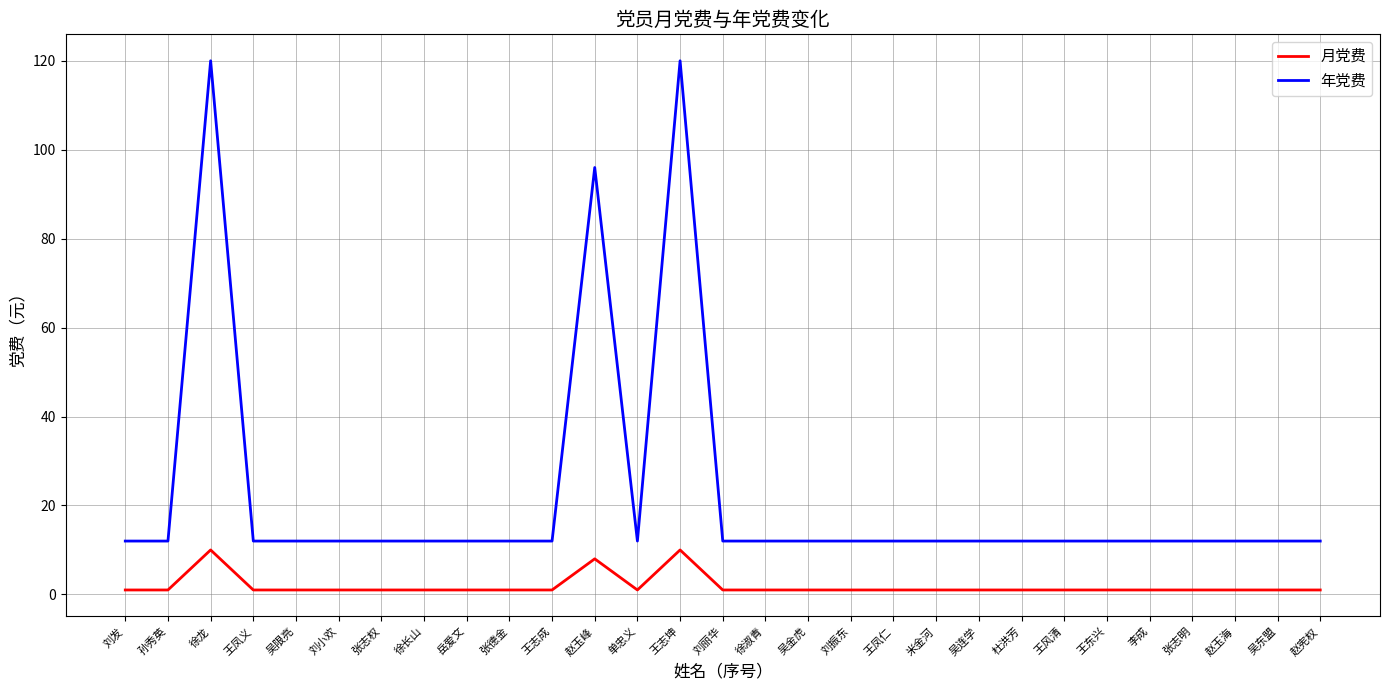

Reading left to right, transcribe all the data shown in this chart.

月党费: 1	1	10	1	1	1	1	1	1	1	1	8	1	10	1	1	1	1	1	1	1	1	1	1	1	1	1	1	1
年党费: 12	12	120	12	12	12	12	12	12	12	12	96	12	120	12	12	12	12	12	12	12	12	12	12	12	12	12	12	12